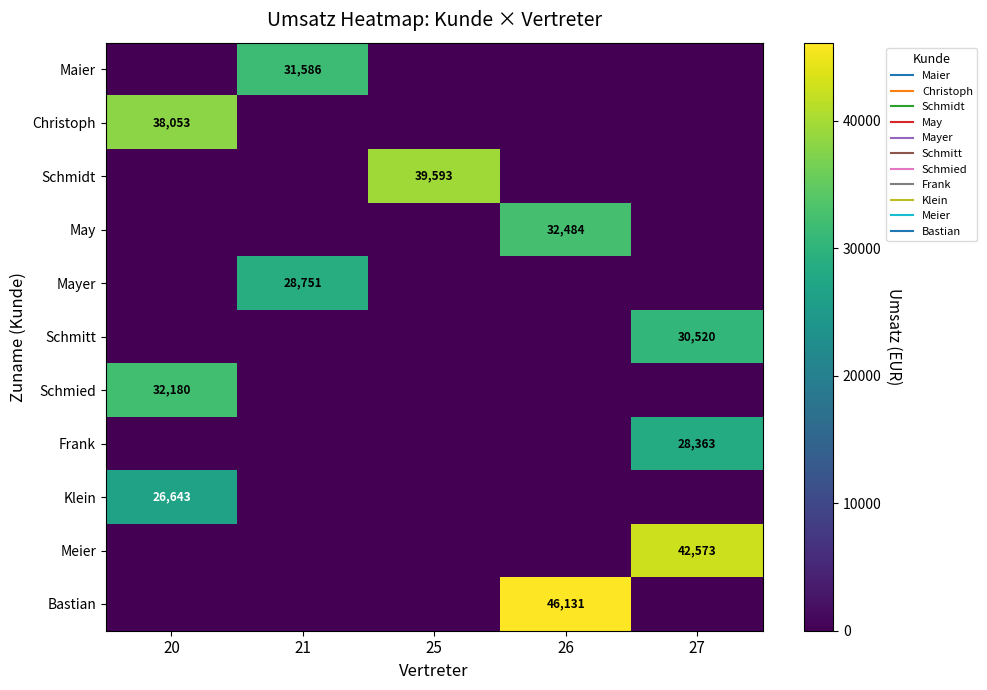

Is it true that Schmied equals 16187 at 26?

False